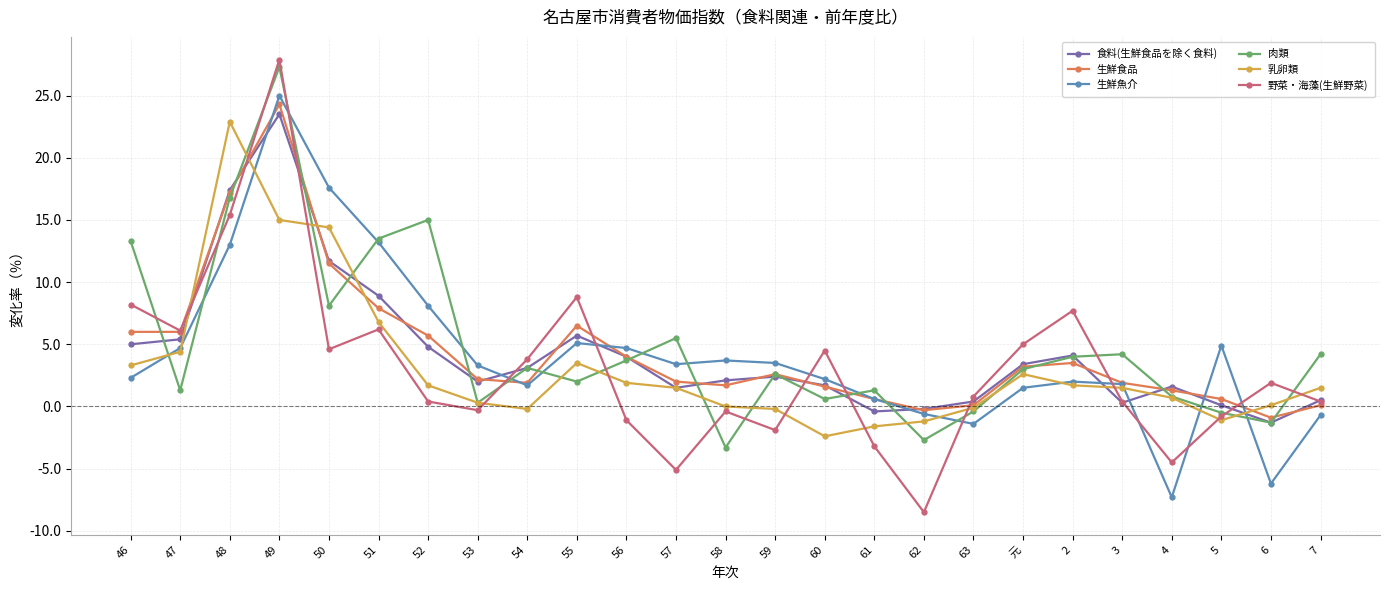

What is the smallest value displayed?

-8.5